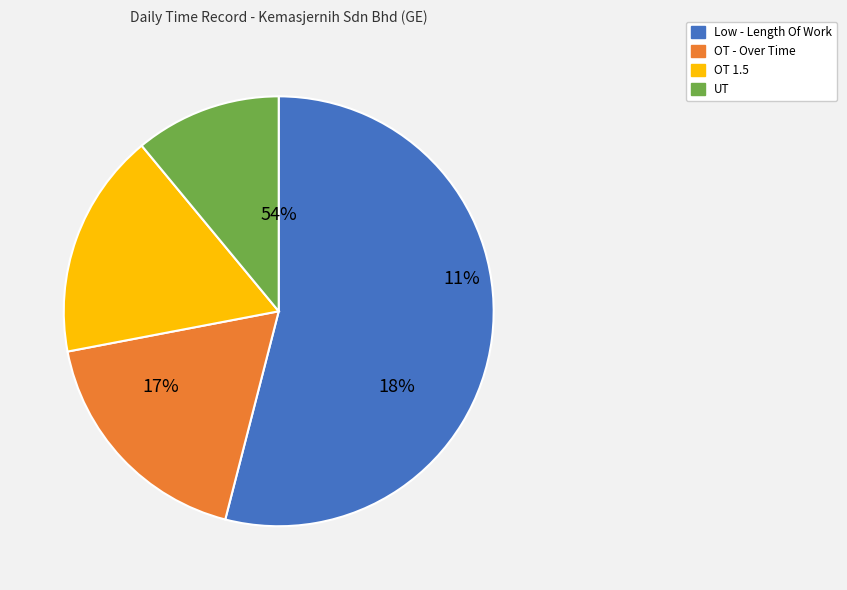

What is the total percentage of OT 1.5 and OT - Over Time?

35.0%